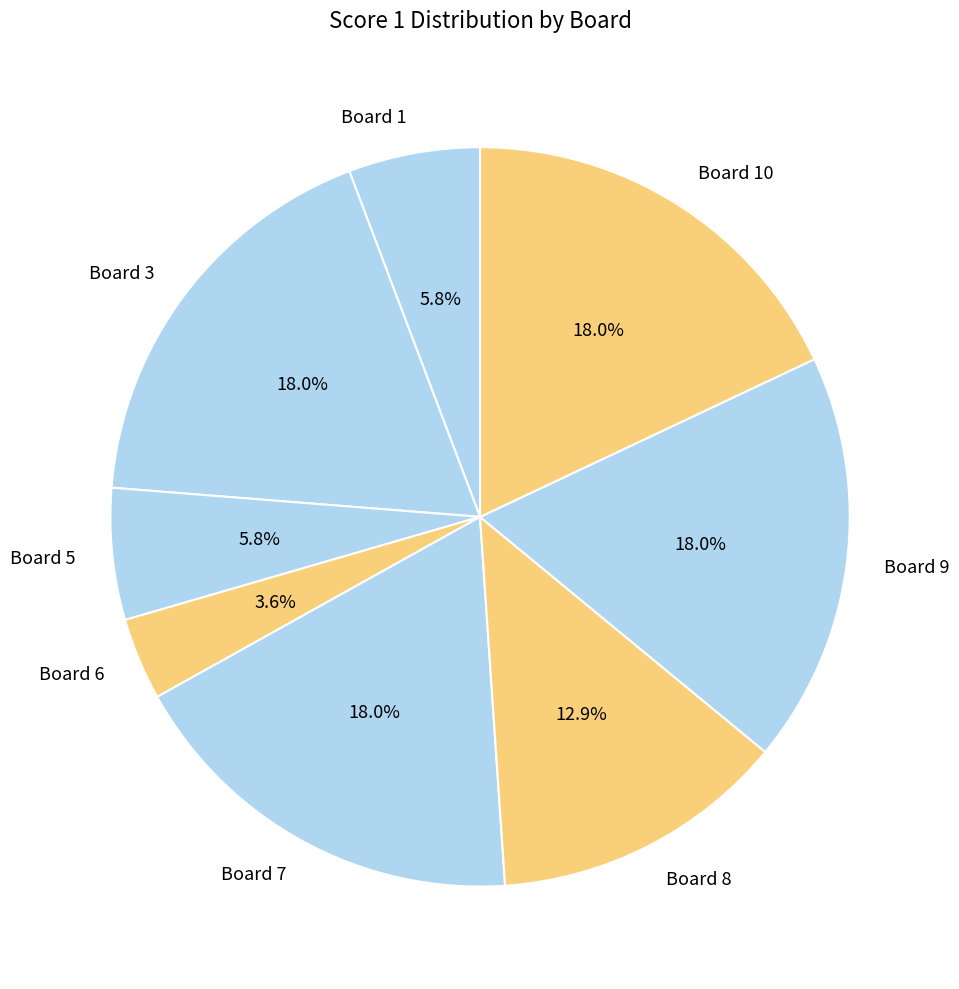

How many segments does this pie chart have?

8